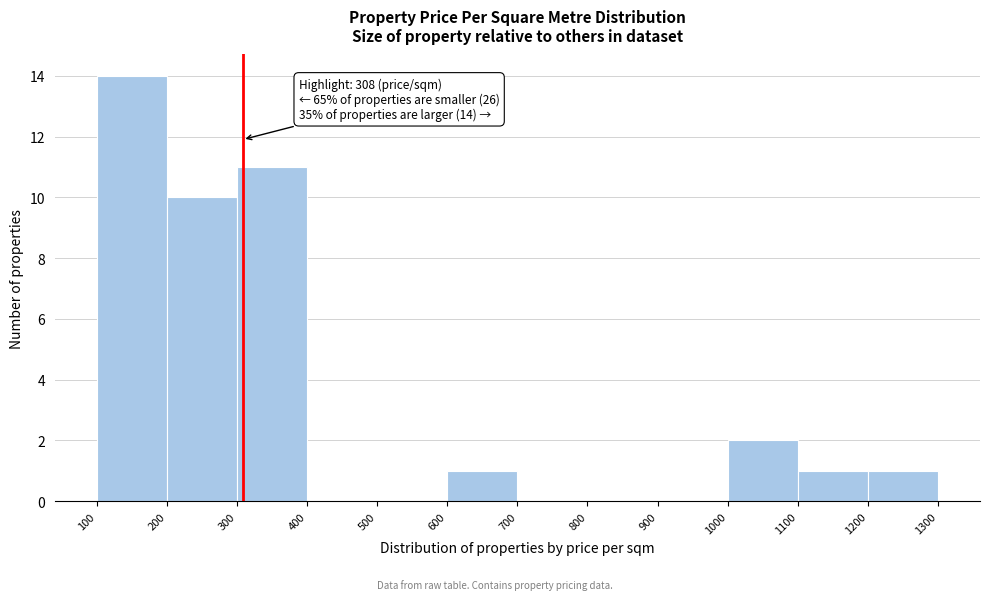

Over which range of the x-axis is the bar tallest?

100 to 200